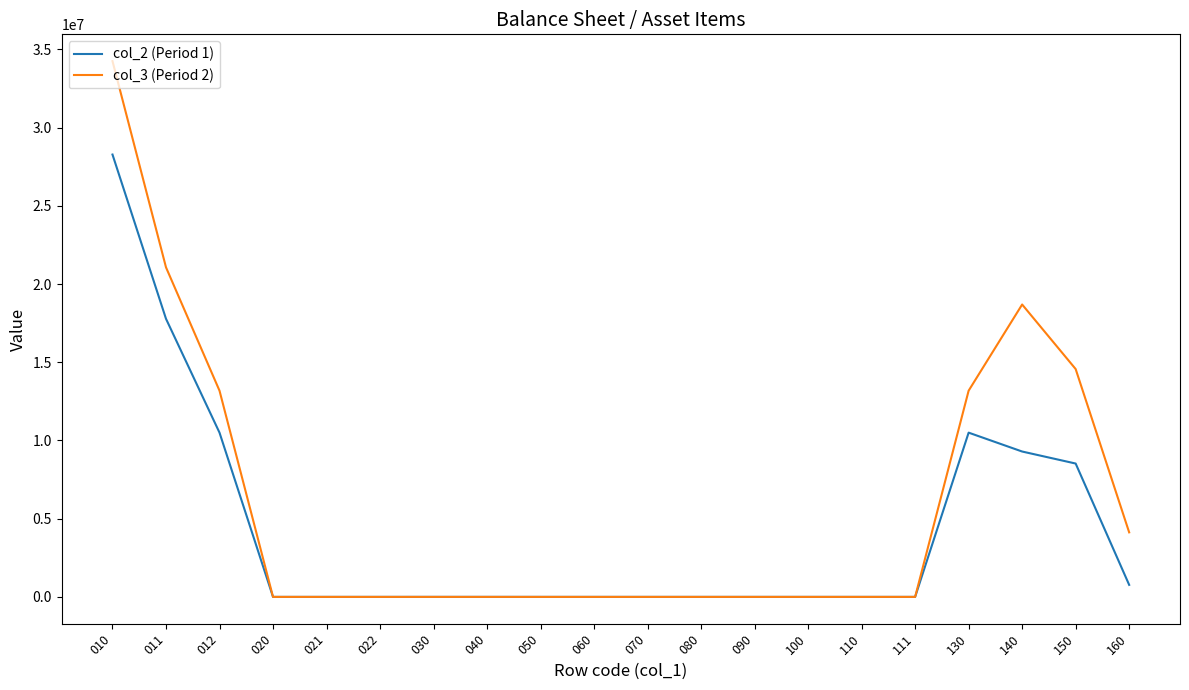

Between 011 and 030, which series saw the biggest shift?

col_3 (Period 2)